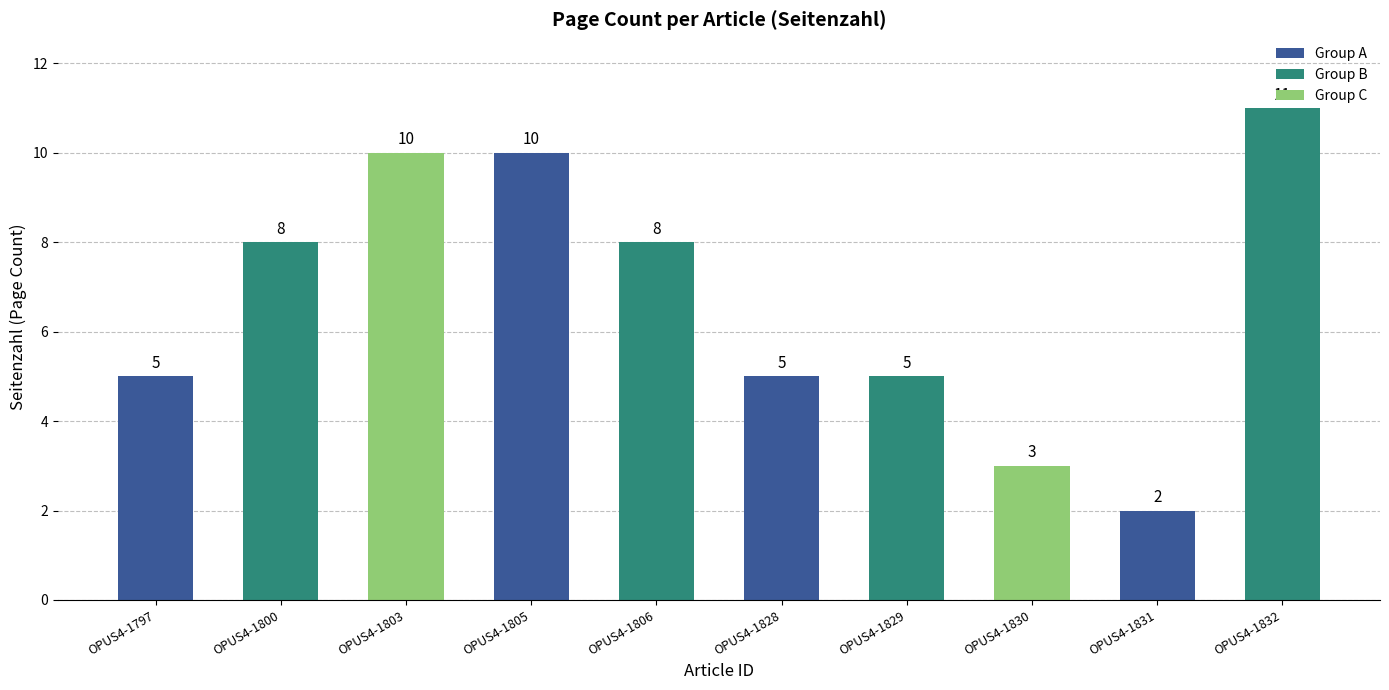

Between OPUS4-1806 and OPUS4-1832, which is larger?

OPUS4-1832